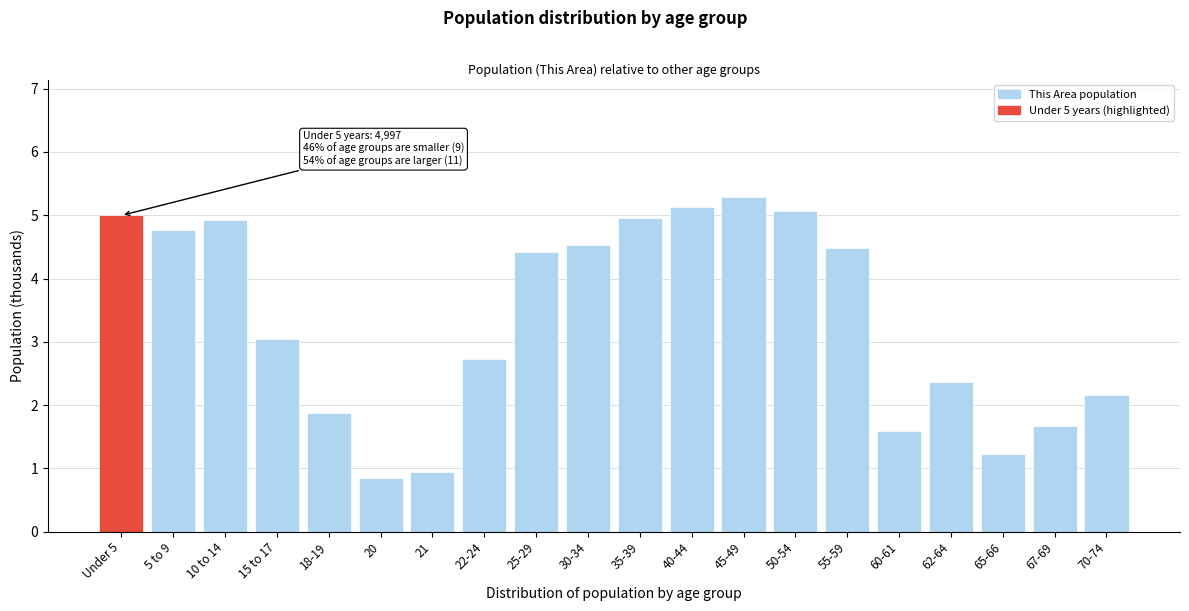

Reading left to right, list all the values displayed in this chart.

5.0	4.8	4.9	3.0	1.9	0.9	0.9	2.7	4.4	4.5	5.0	5.1	5.3	5.1	4.5	1.6	2.4	1.2	1.7	2.2